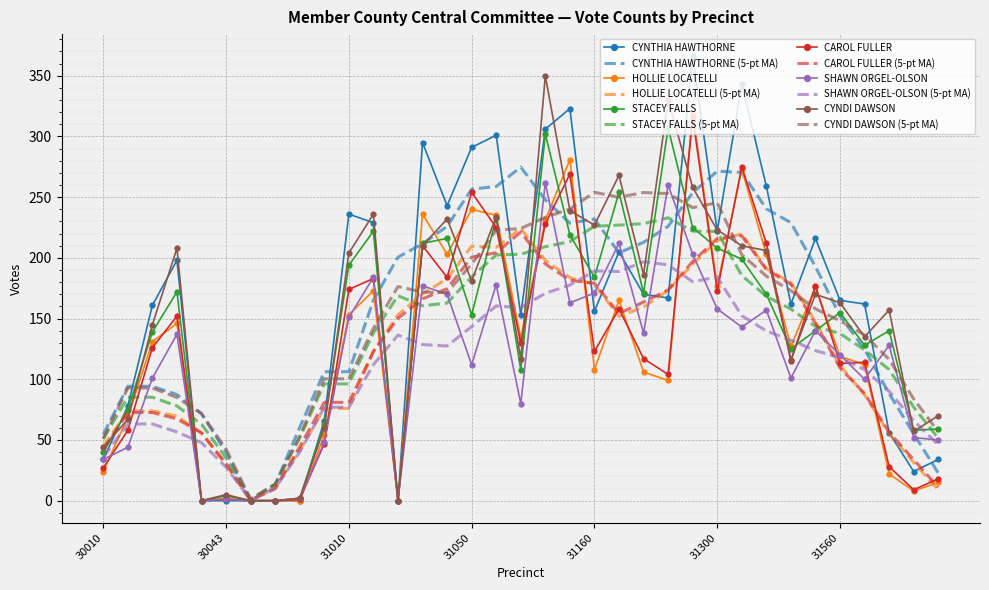

What is the greatest value displayed?

366.0